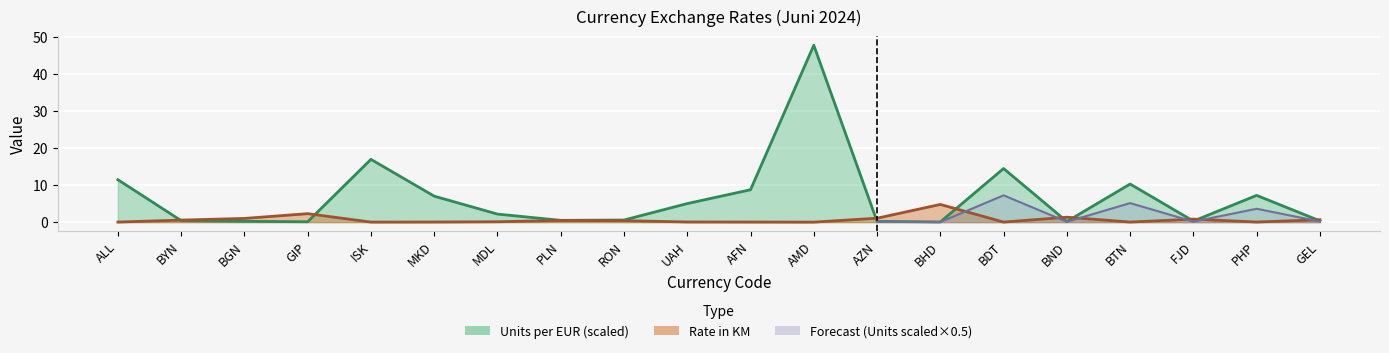

The Rate in KM series shows 0.0 at AFN. True or false?

True